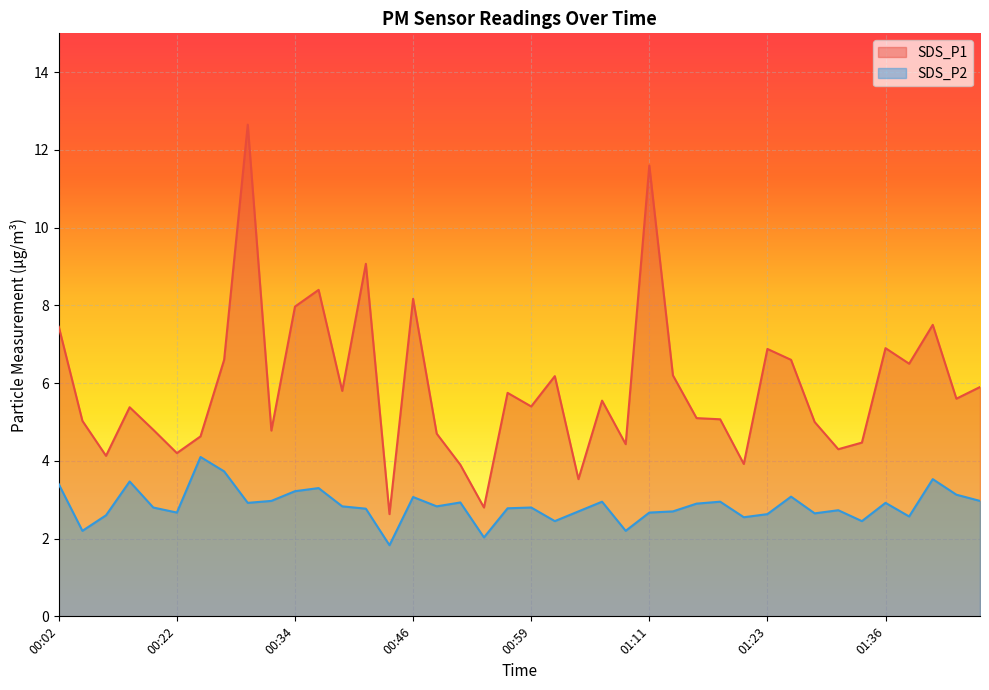

What is the average value of the SDS_P1 series?

5.9